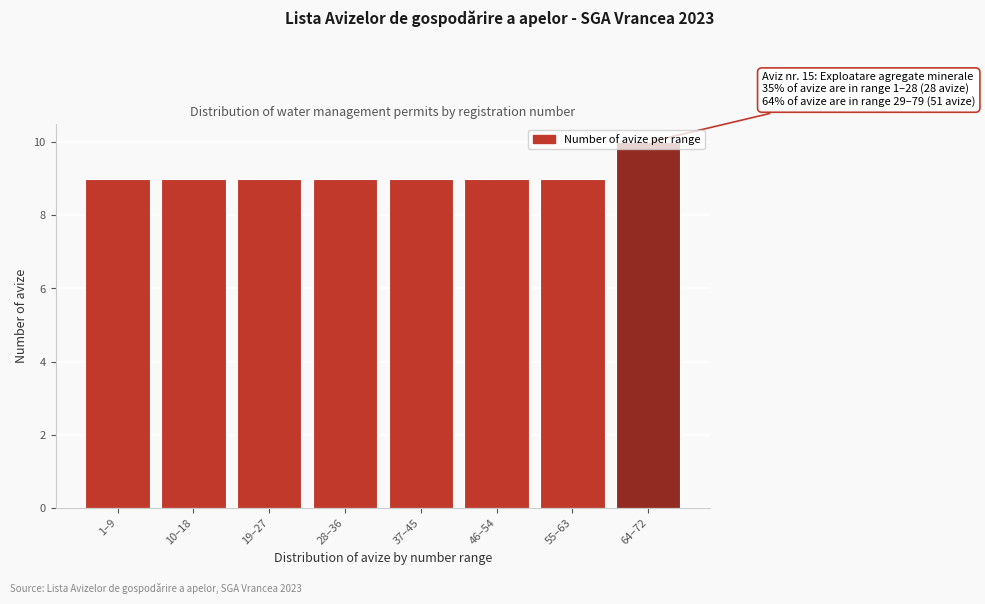

What is the sum of all values?

73